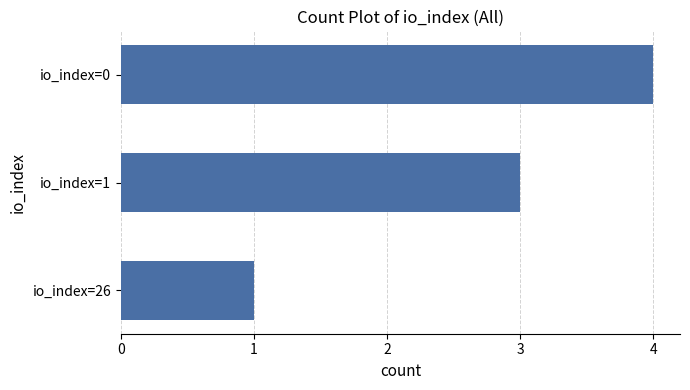

Reading bottom to top, list all the values displayed in this chart.

io_index=26=1	io_index=1=3	io_index=0=4